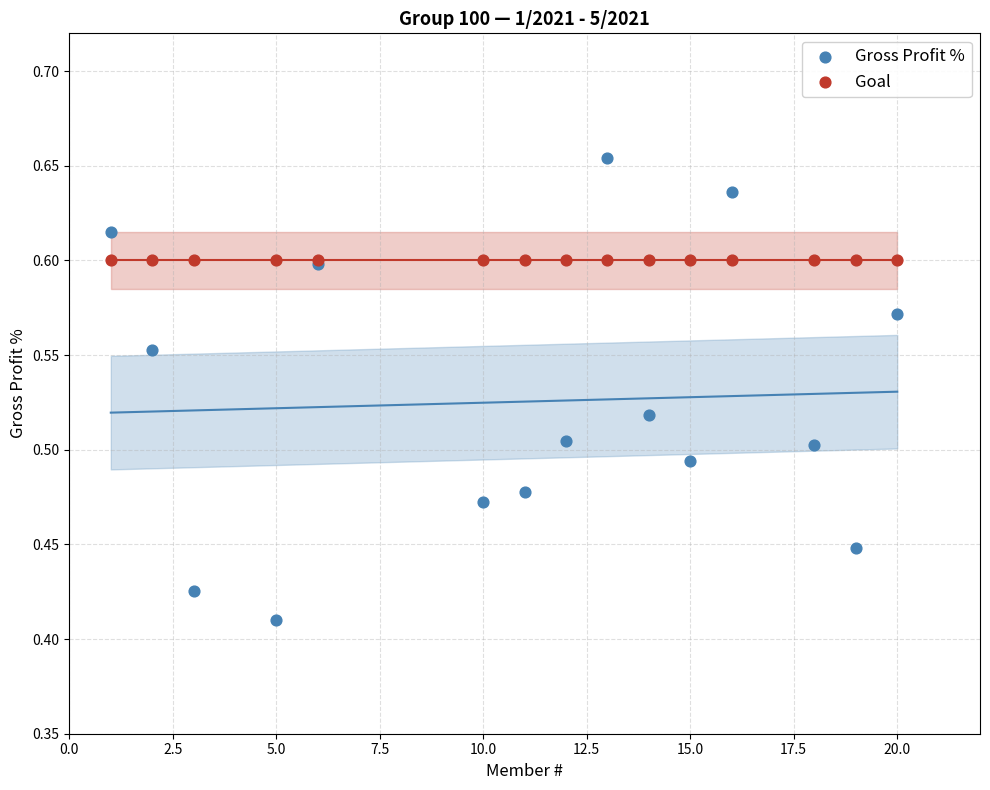

What are all the series names shown in the legend?

Gross Profit %, Goal